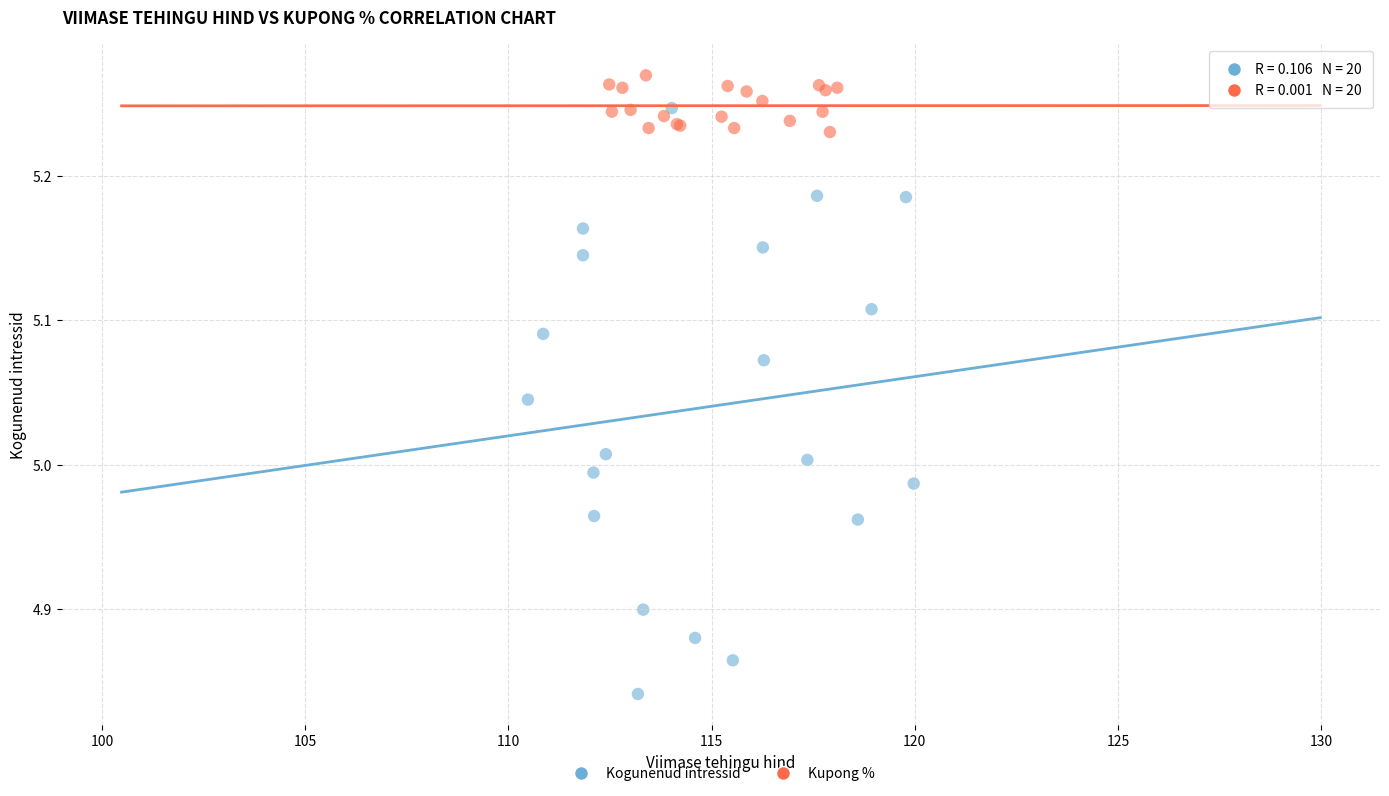

Which series has the largest Y range (max minus min)?

Kogunenud intressid